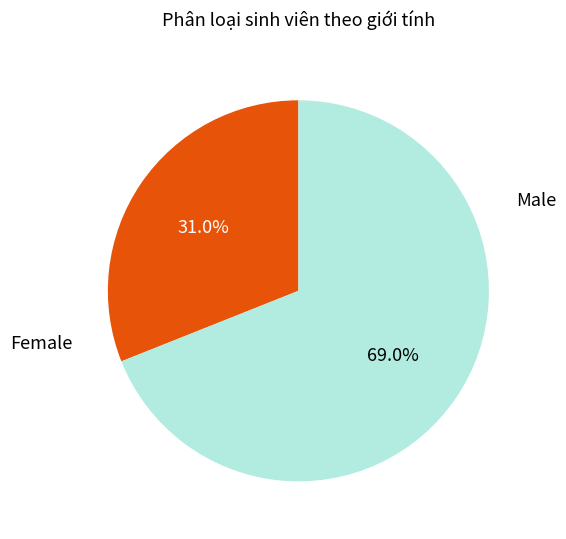

Is there any slice that represents more than half of the pie?

Yes